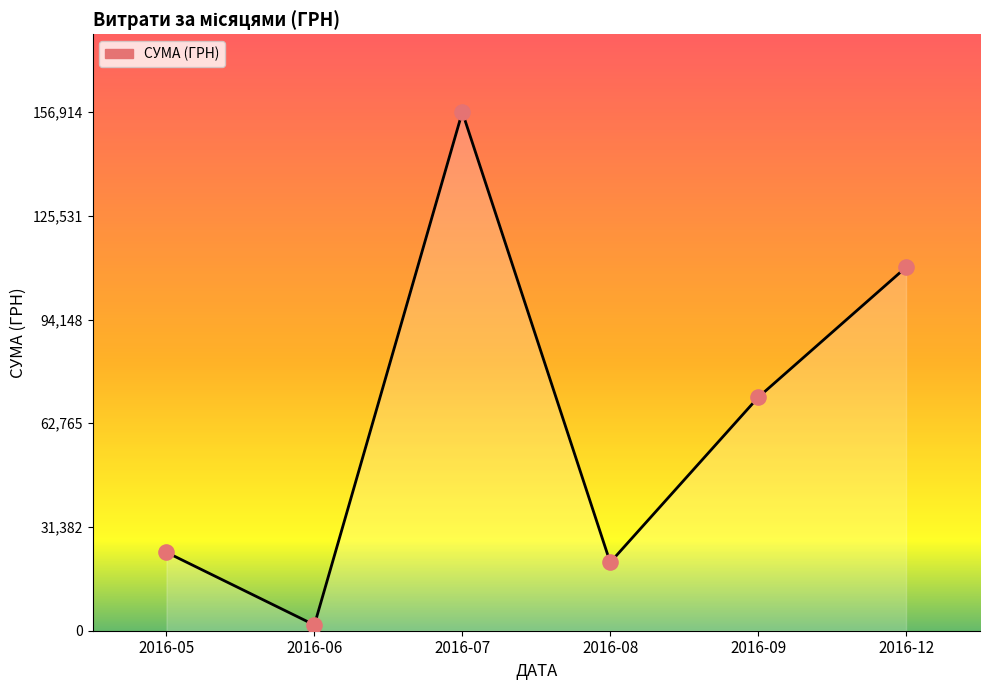

Which has a higher value, 2016-12 or 2016-08?

2016-12